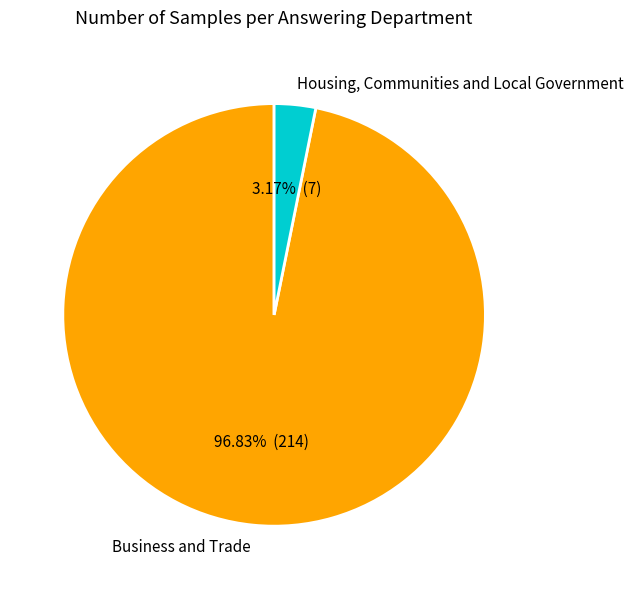

How many slices are in this pie chart?

2